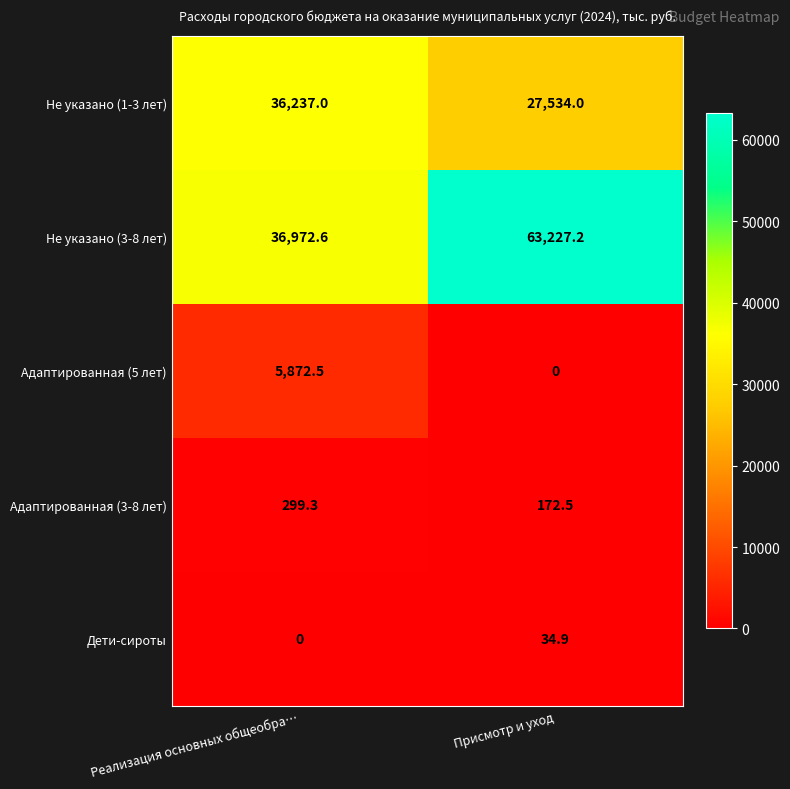

Rank the series at Присмотр и уход from highest to lowest value.

Не указано (3-8 лет), Не указано (1-3 лет), Адаптированная (3-8 лет), Дети-сироты, Адаптированная (5 лет)